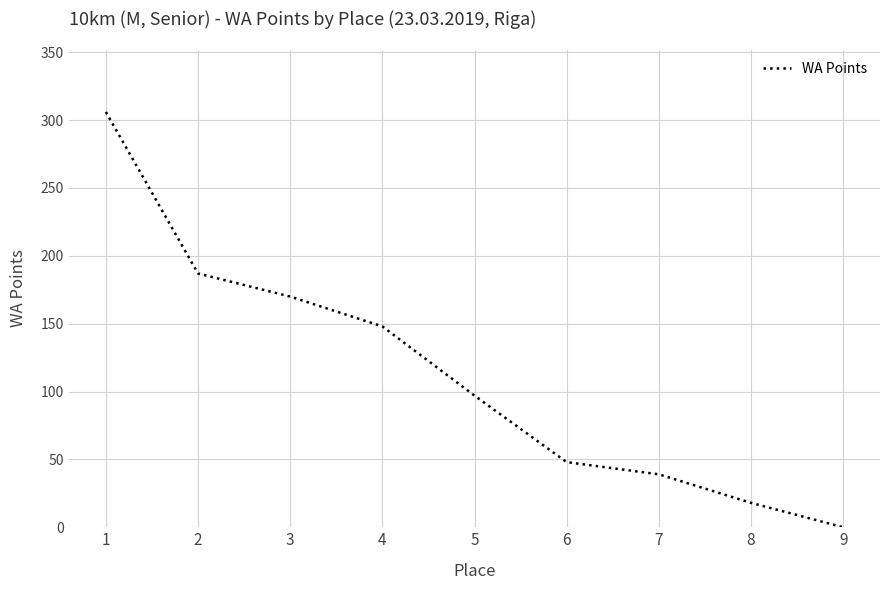

Reading left to right, transcribe all the data shown in this chart.

1=306	2=187	3=170	4=148	5=97	6=48	7=39	8=18	9=0